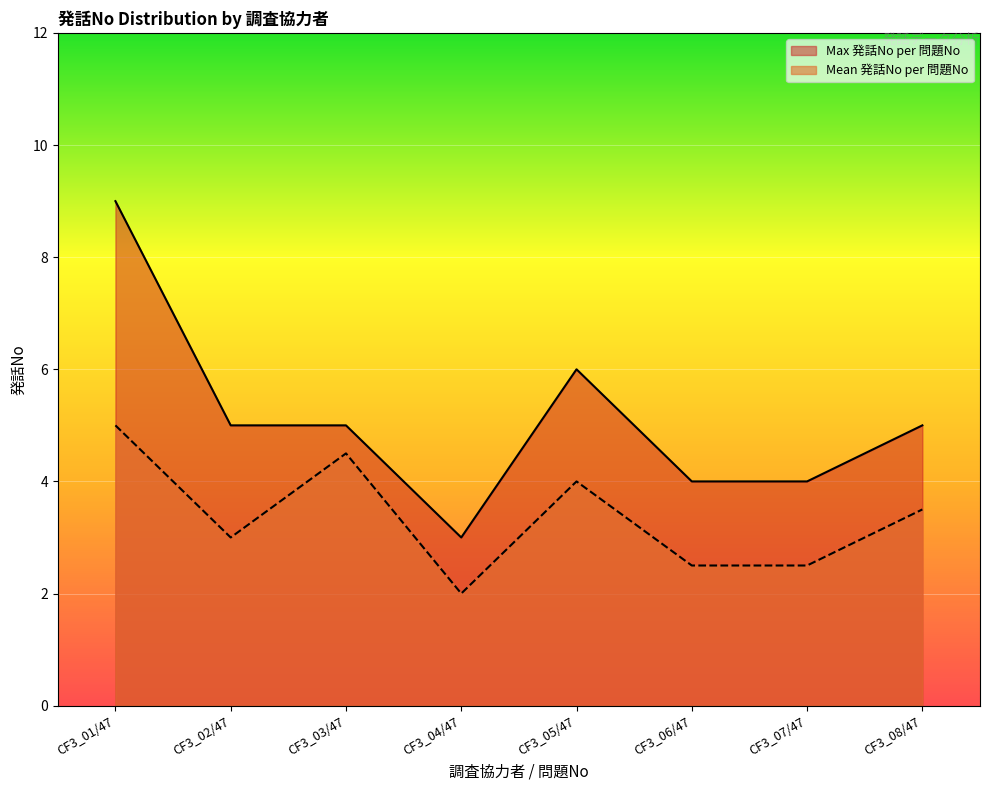

At which label does Mean 発話No per 問題No reach its peak?

CF3_01/47